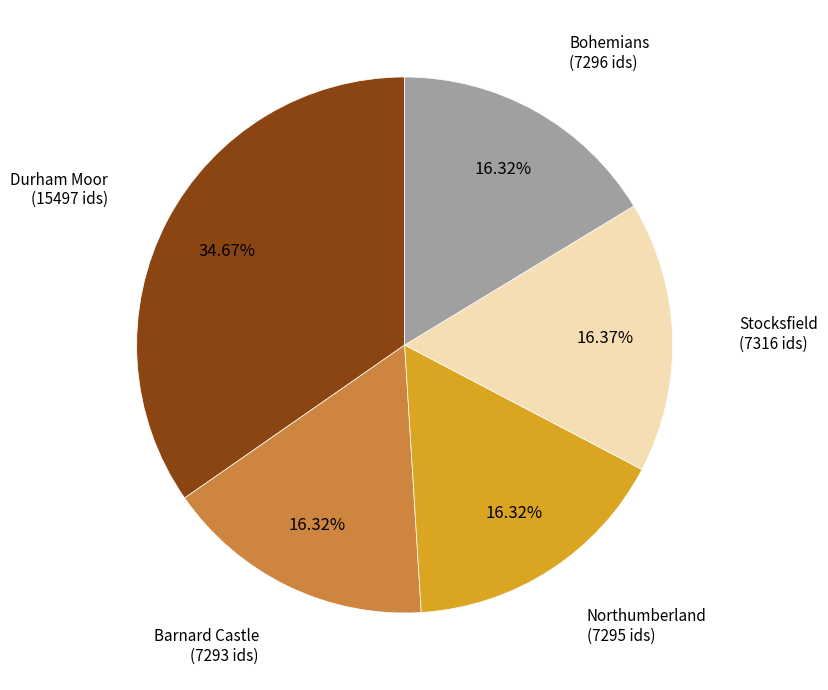

Does any single category account for the majority?

No